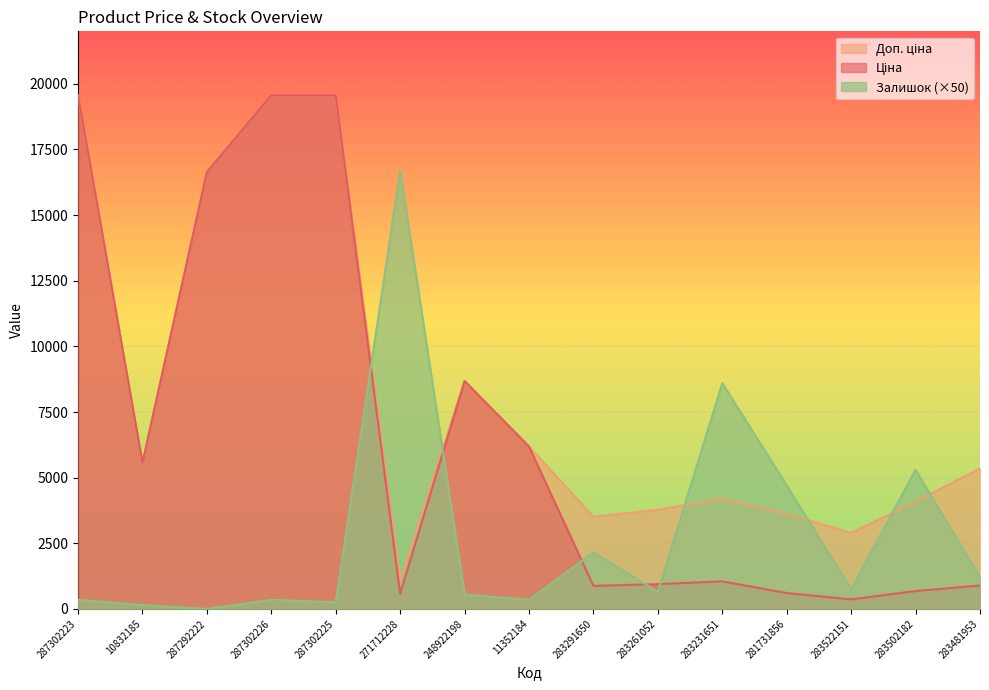

Between which two adjacent categories do Ціна and Залишок first intersect?

287302225 and 271712228